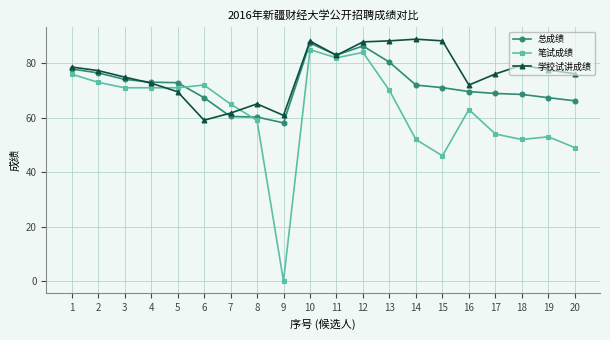

True or false: 总成绩 and 笔试成绩 intersect in this chart.

True